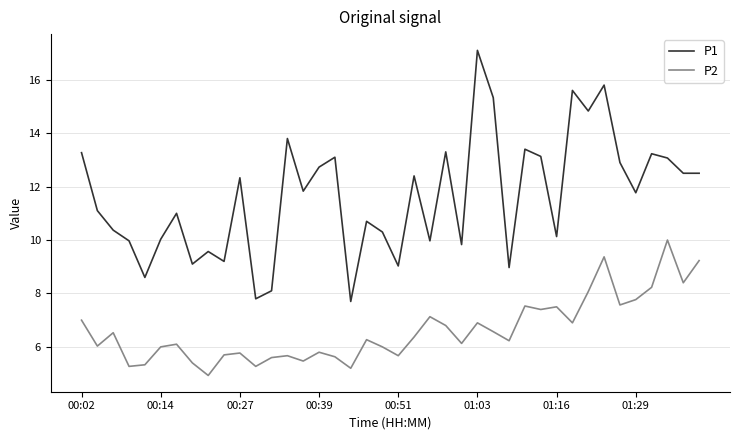

Which series has the largest range (max minus min)?

P1